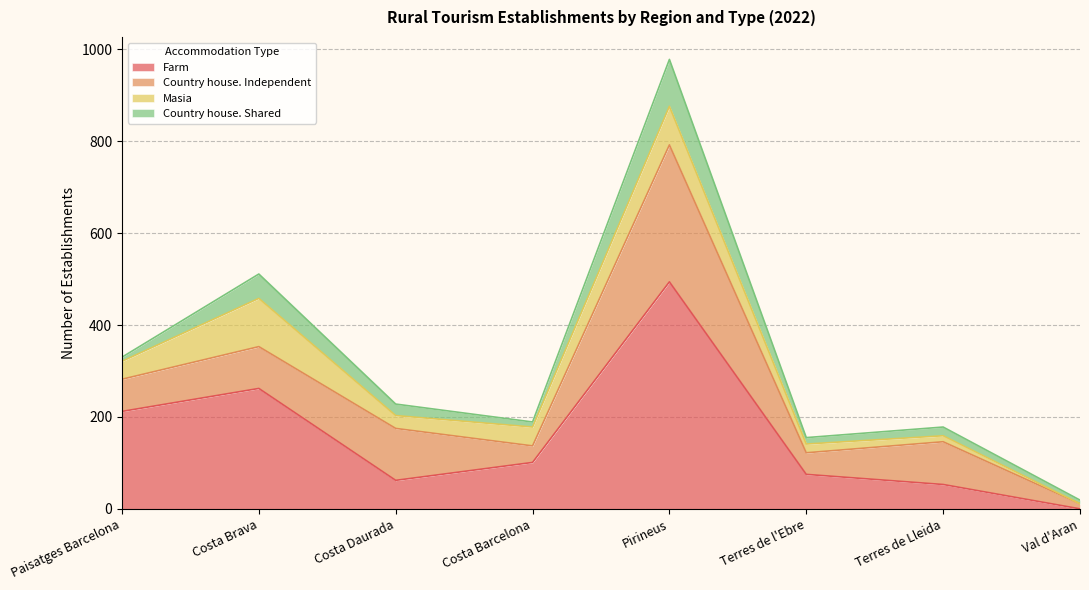

Which series has the largest total across all categories?

Farm